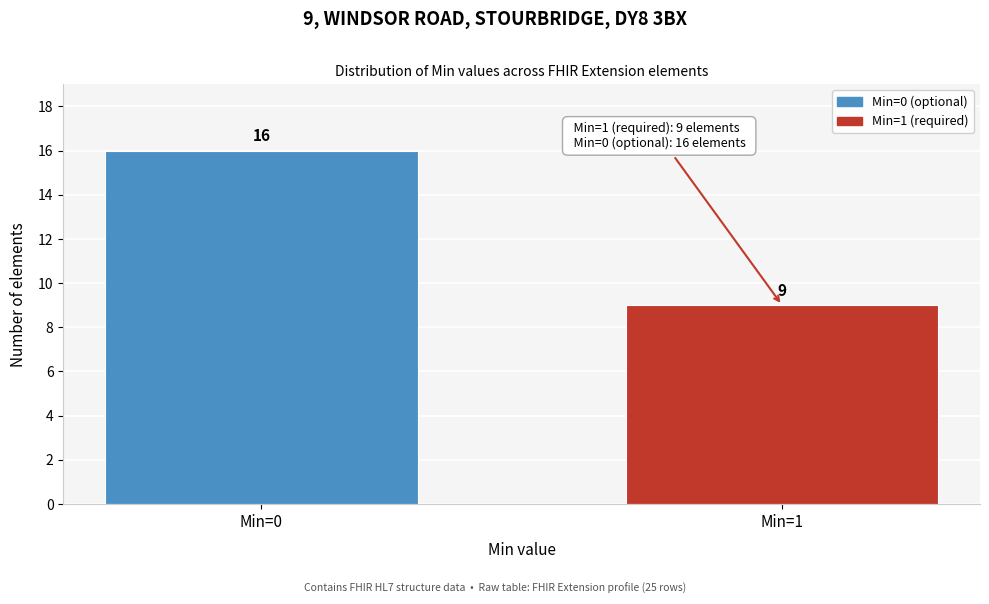

Reading right to left, what are all the values shown in this chart?

9	16